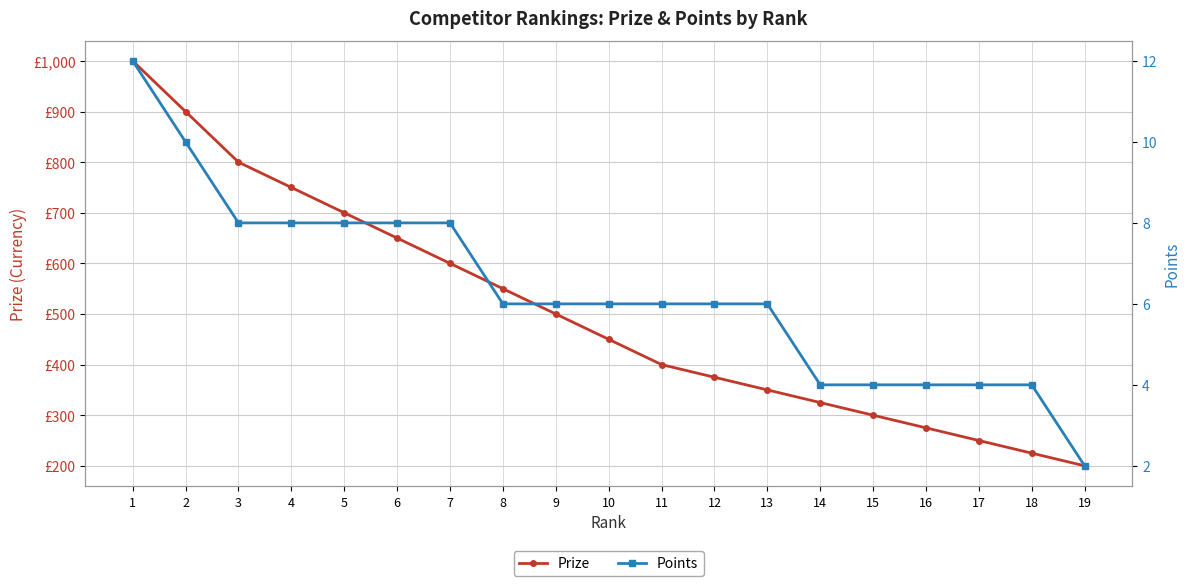

At how many categories does at least one series exceed 213?

18